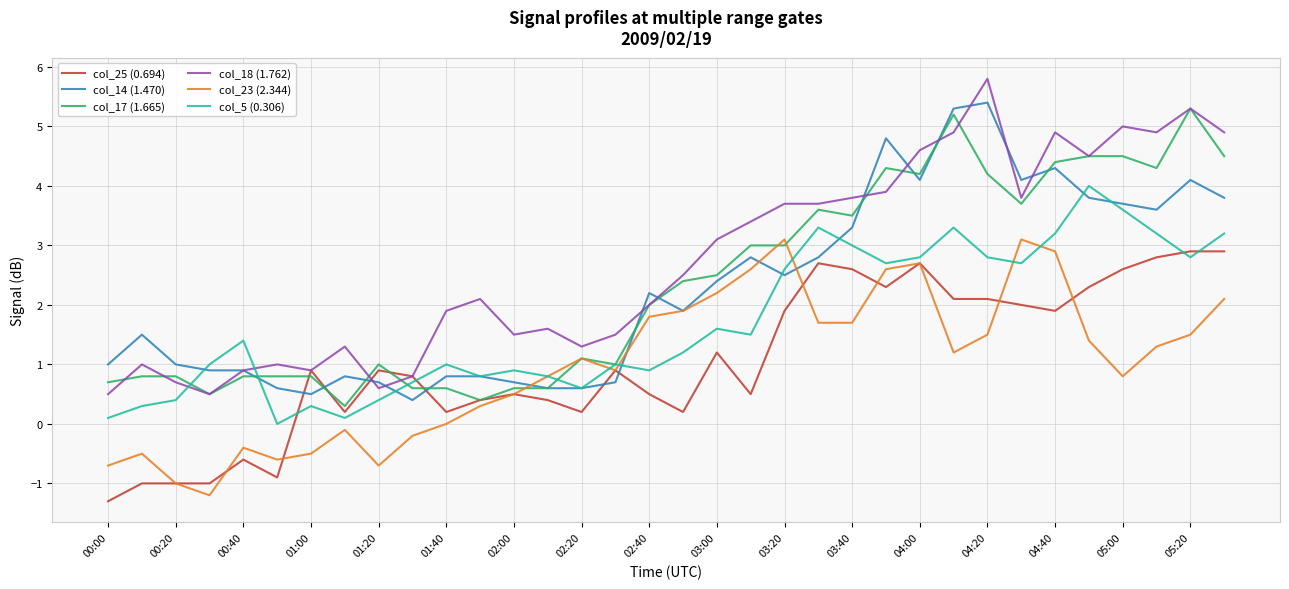

Which series ends up on top after the final intersection of col_14 (1.470) and col_25 (0.694)?

col_14 (1.470)